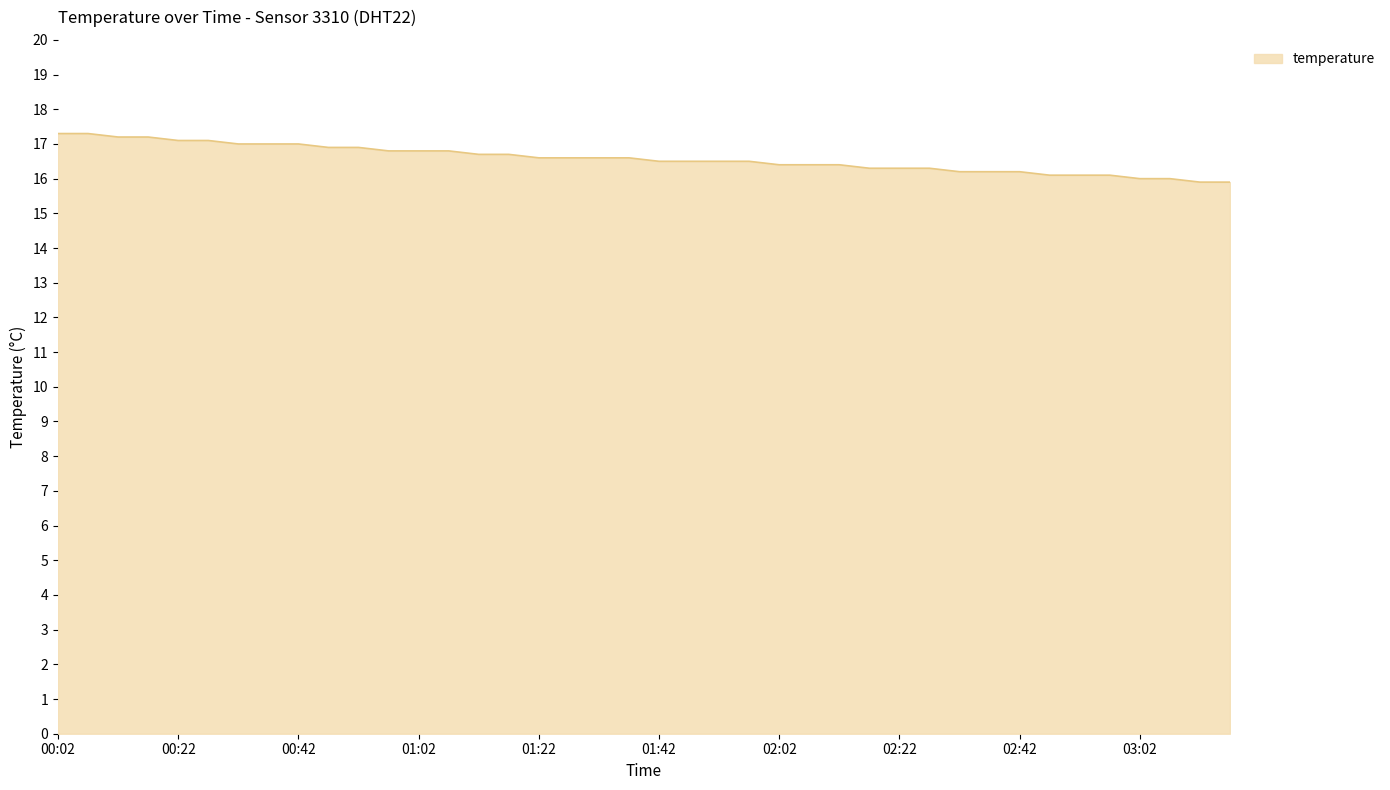

What is the minimum value shown in the chart?

15.9